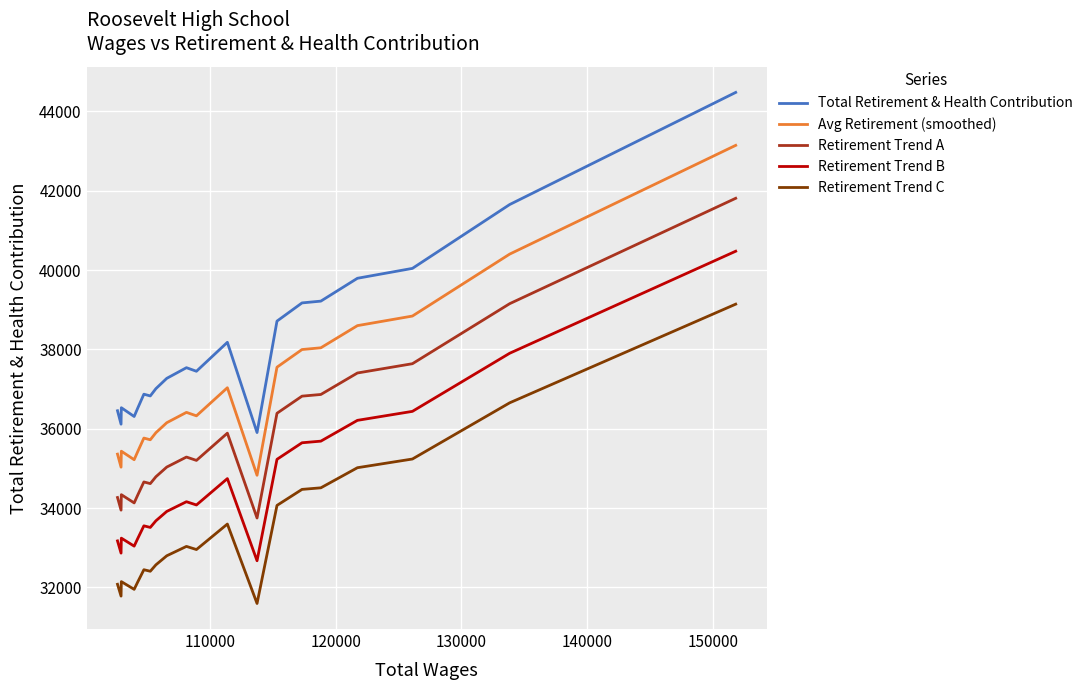

True or false: Retirement Trend C and Total Retirement & Health Contribution cross at least once.

False